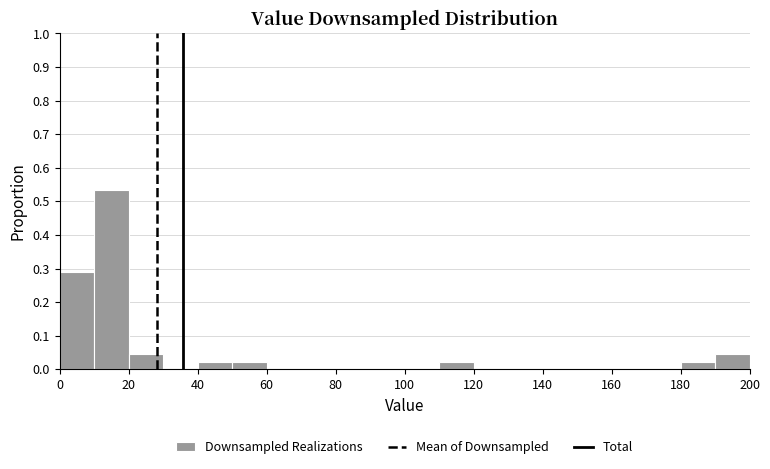

Over which range of the x-axis is the bar tallest?

10 to 20